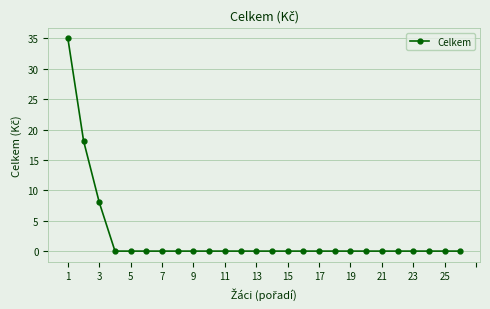

What is the difference between the second highest and minimum values?

18.1